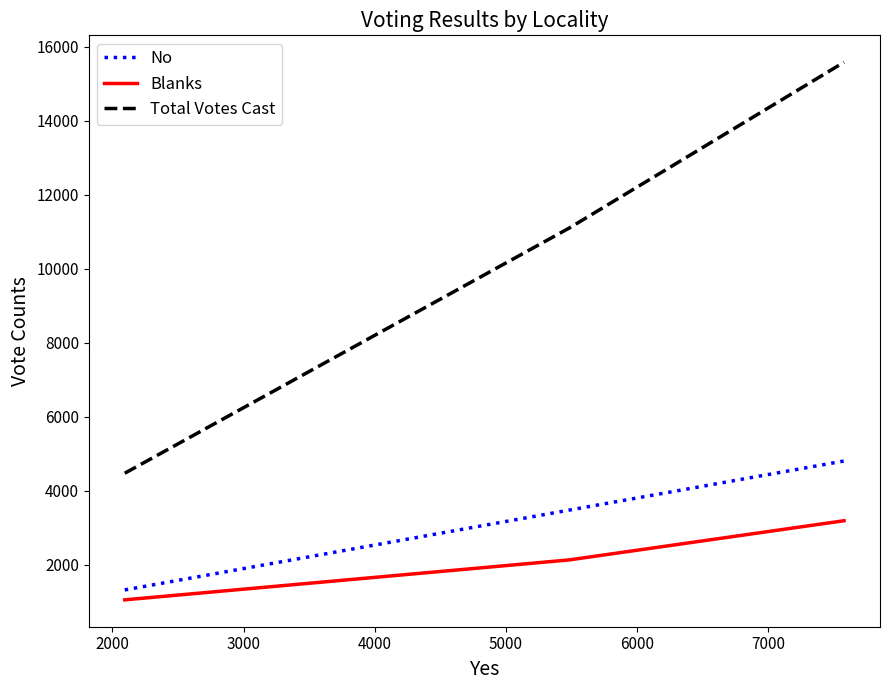

Which series has the widest spread of values?

Total Votes Cast